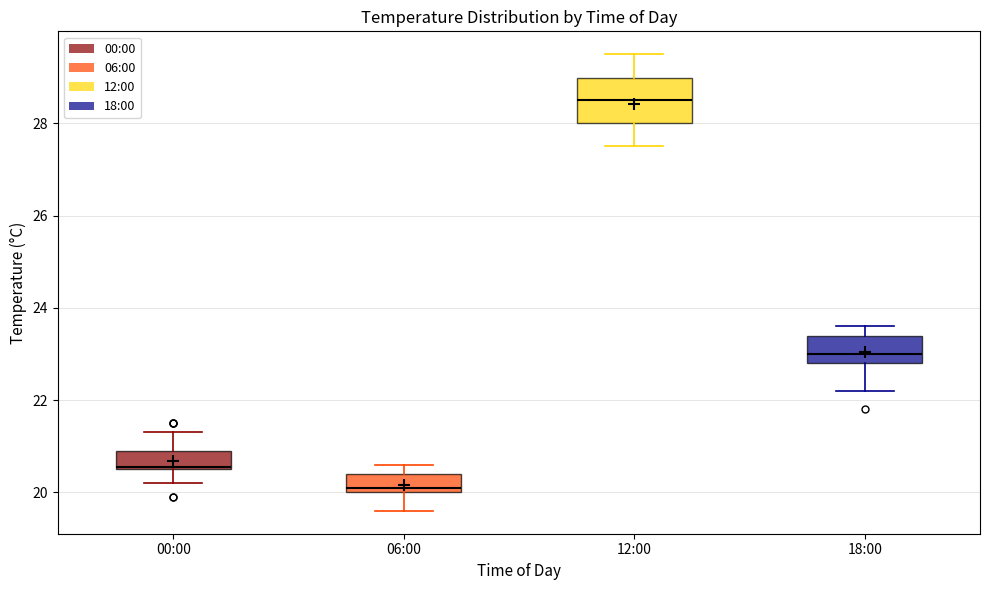

Which box has the lowest median line?

06:00